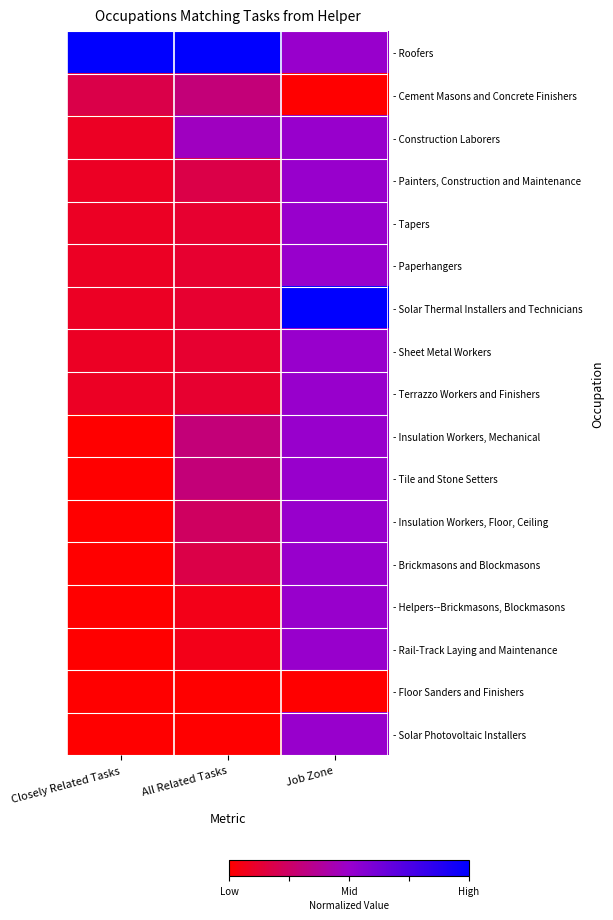

What is the spread (max minus min) of values at Job Zone?

1.0